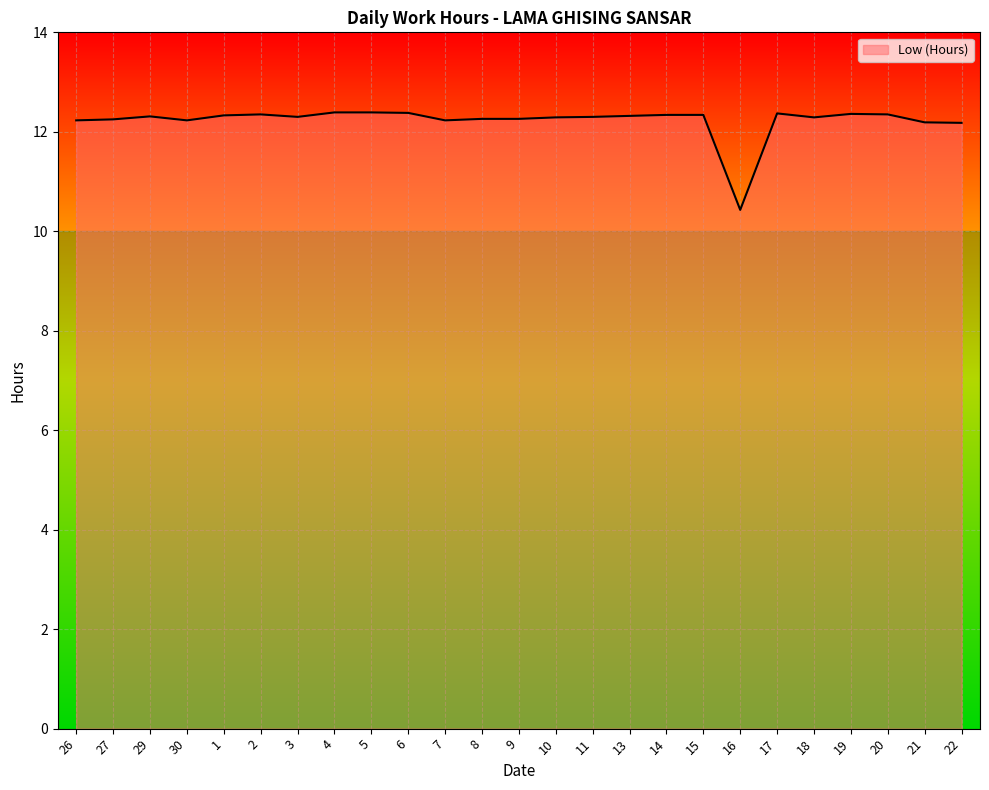

At which label does the data first exceed 12?

26